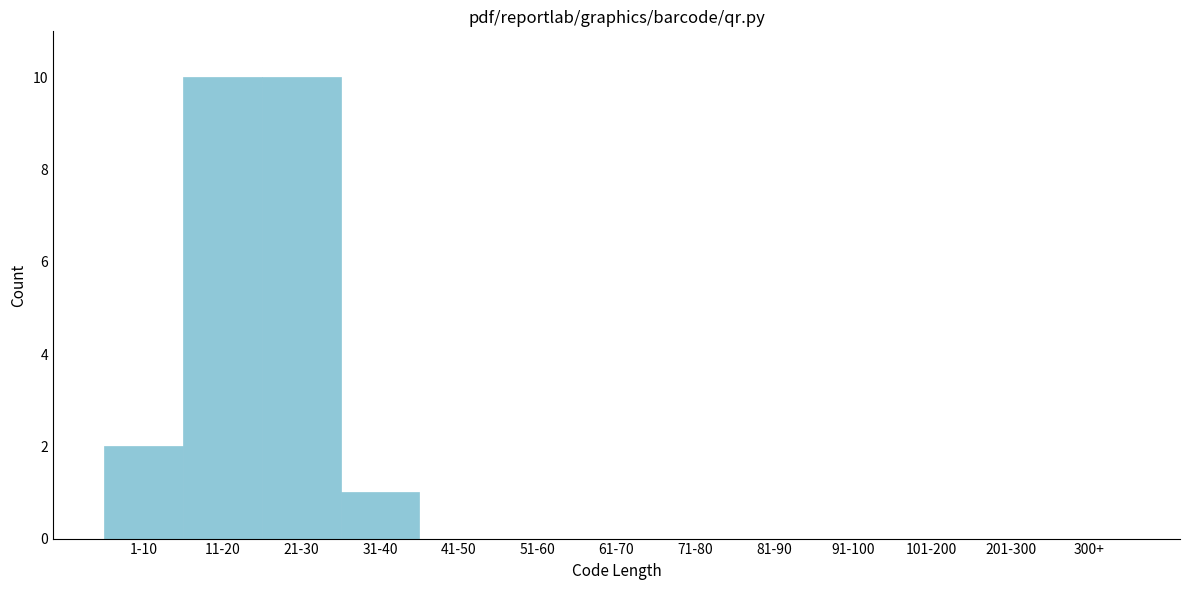

Reading left to right, what are all the values shown in this chart?

1-10=2	11-20=10	21-30=10	31-40=1	41-50=0	51-60=0	61-70=0	71-80=0	81-90=0	91-100=0	101-200=0	201-300=0	300+=0